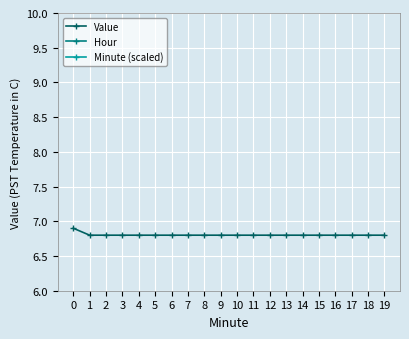

What is the difference between the maximum and minimum values in the Minute (scaled) series?

4.2